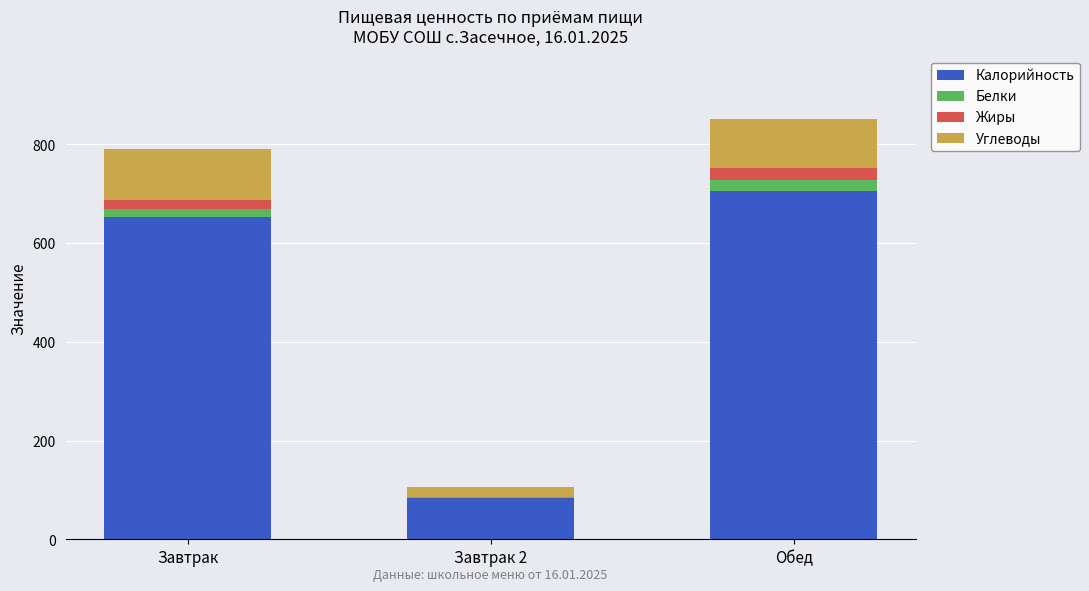

What are all the series names shown in the legend?

Калорийность, Белки, Жиры, Углеводы